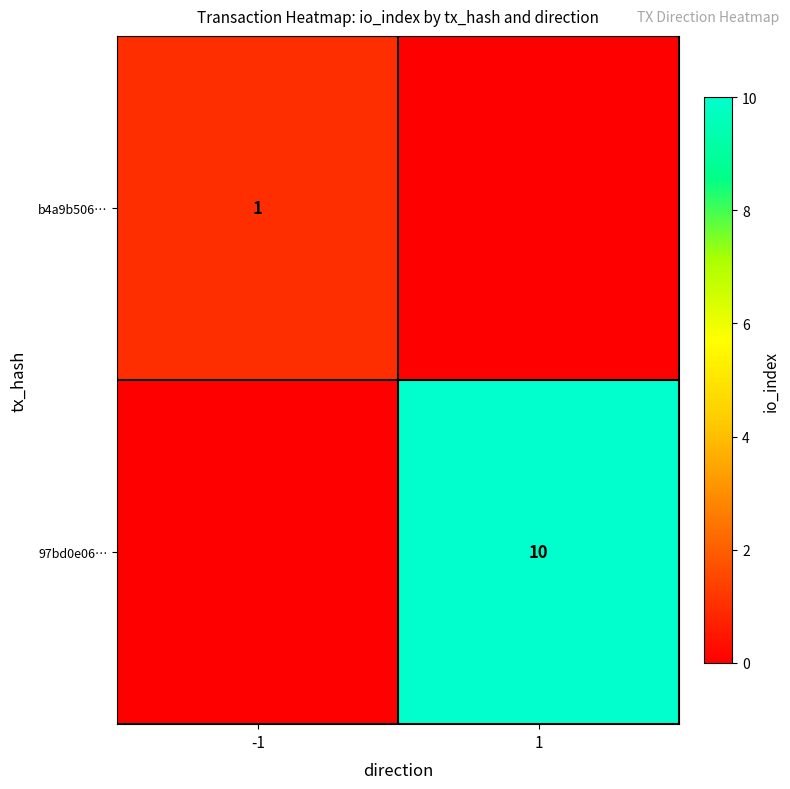

The value of b4a9b506… at -1 is 1. True or false?

True